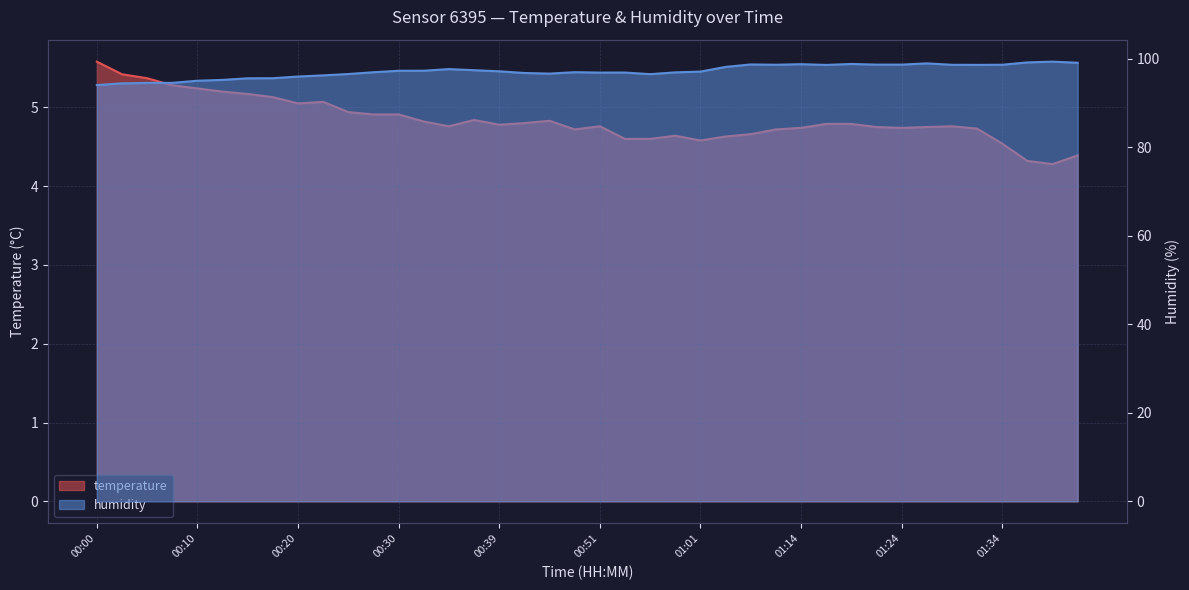

What is the minimum value for humidity?

94.0